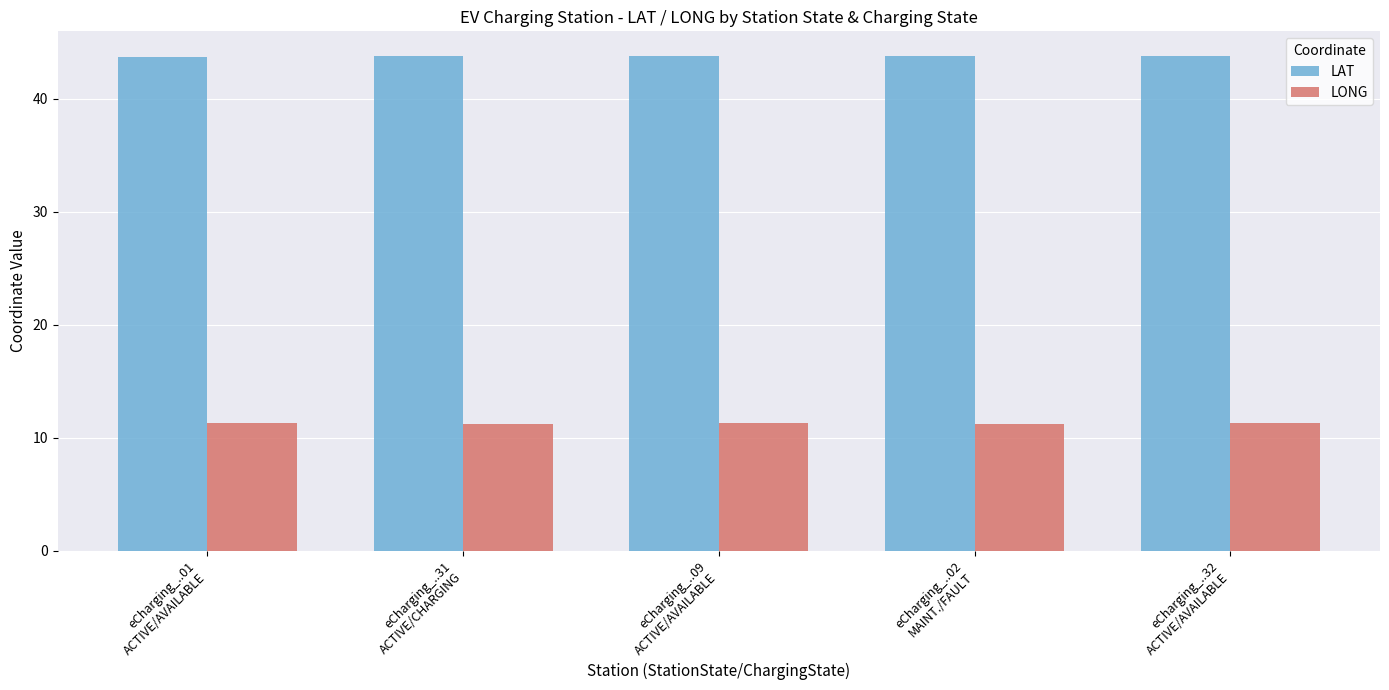

Does the chart contain stacked bars?

No